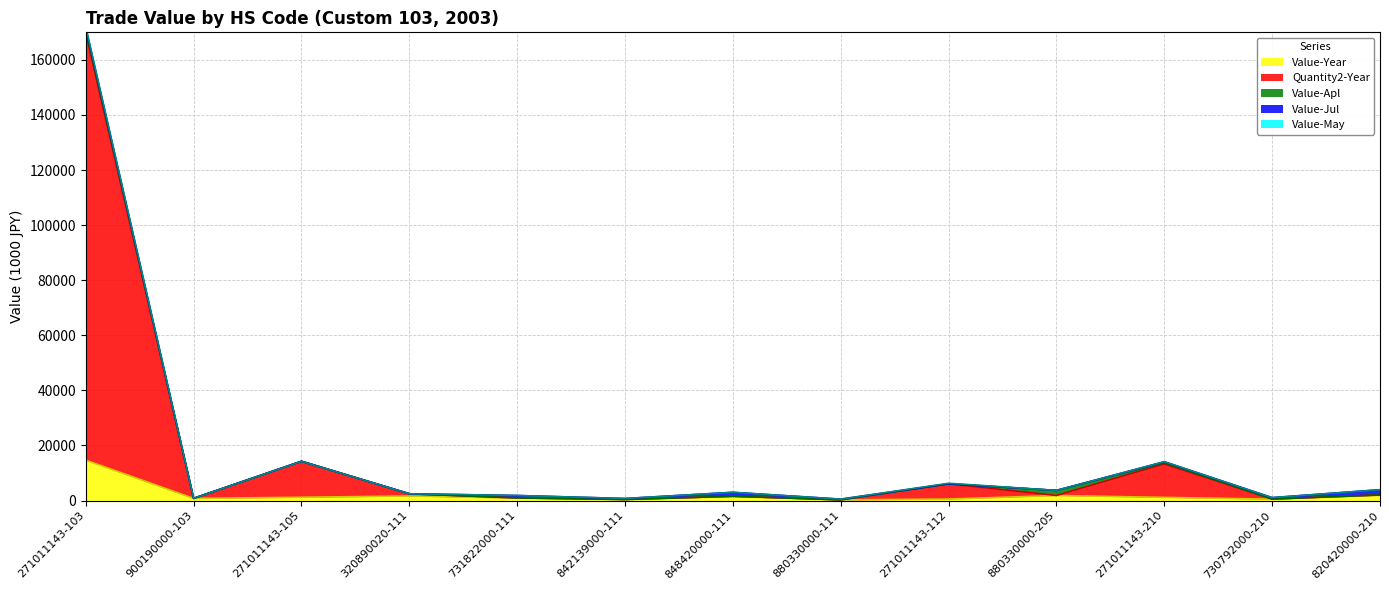

Which category has the highest value across all series?

271011143-103